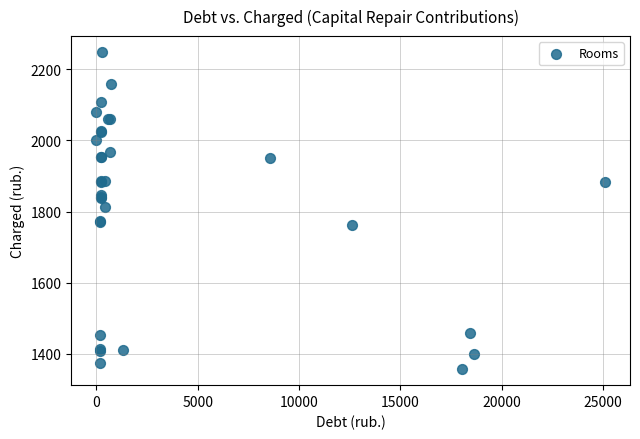

What Y value in the scatter plot is closest to 1802?

1812.2